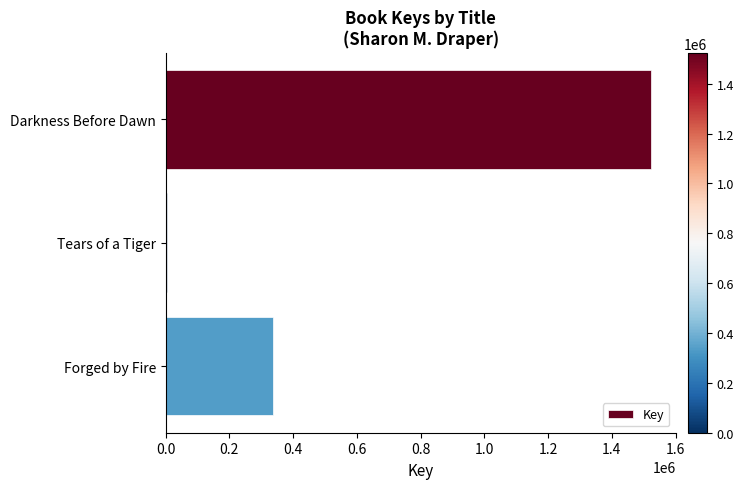

How many bars are there in total?

3